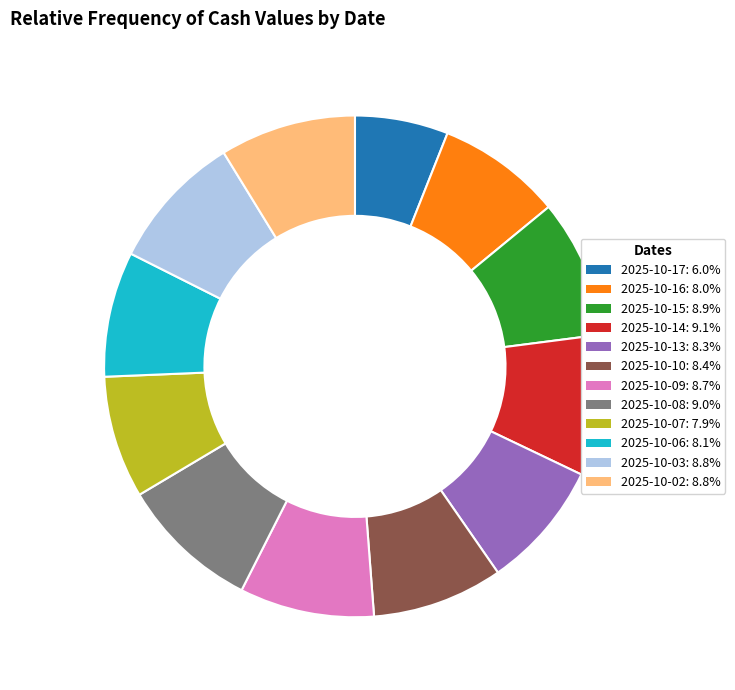

Which slice is the smallest?

2025-10-17